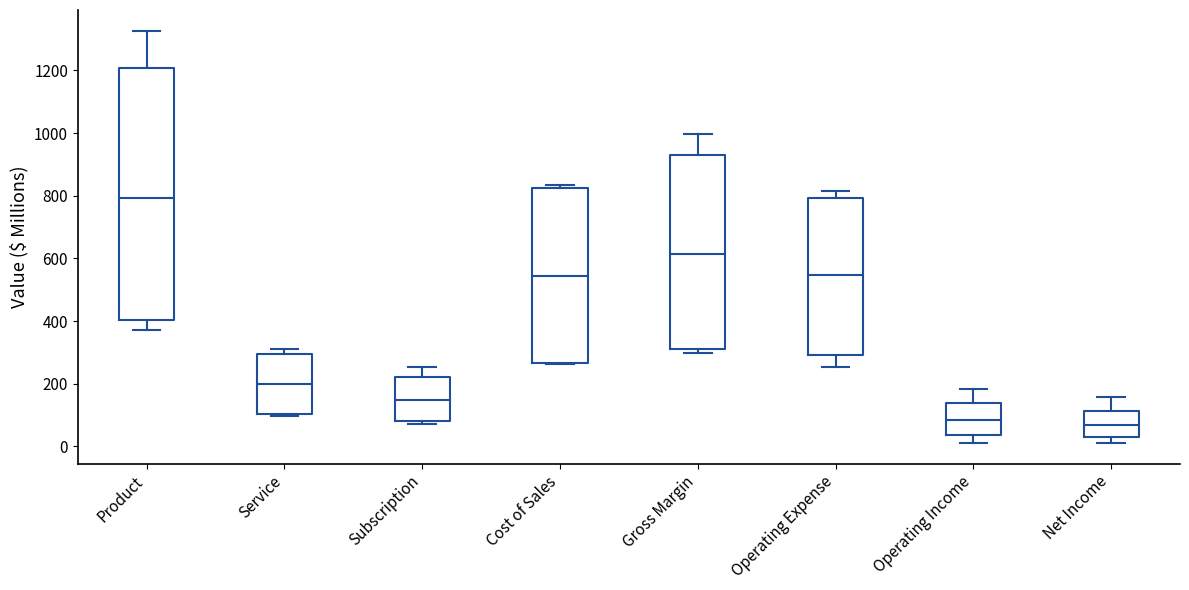

Reading left to right, transcribe this box plot: for each box, give where its median line is, the range the box spans, and where its two whiskers end, as read against the y-axis. The values are not printed on the chart, so give them approximately, as read against the axis.

Product: median 800, box 400 to 1200, whiskers 380 to 1320
Service: median 200, box 100 to 300, whiskers 100 to 320
Subscription: median 140, box 80 to 220, whiskers 80 (just below the box's lower edge) to 260
Cost of Sales: median 540, box 260 to 820, whiskers 260 to 840
Gross Margin: median 620, box 320 to 940, whiskers 300 to 1000
Operating Expense: median 540, box 300 to 800, whiskers 260 to 820
Operating Income: median 80, box 40 to 140, whiskers 20 to 180
Net Income: median 60, box 40 to 120, whiskers 20 to 160